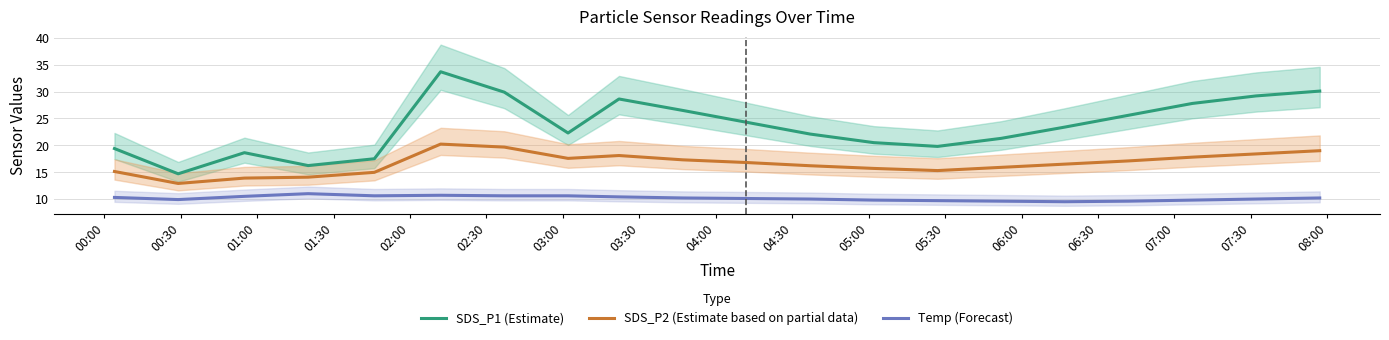

How many interior local peaks does the SDS_P1 (Estimate) series have?

3